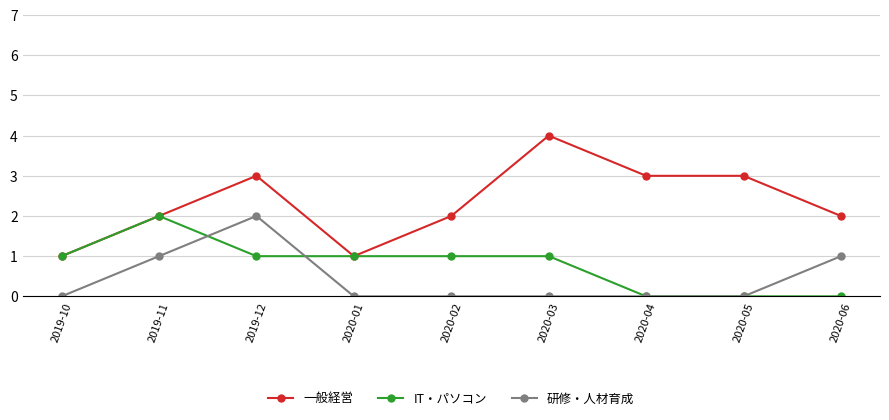

What is the label of the 1st point from the right?

2020-06